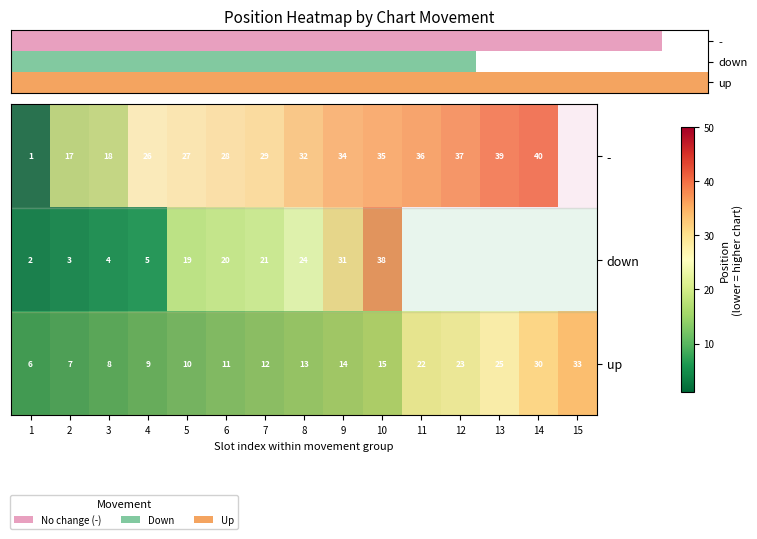

Which series changed the most between 1 and 7?

-